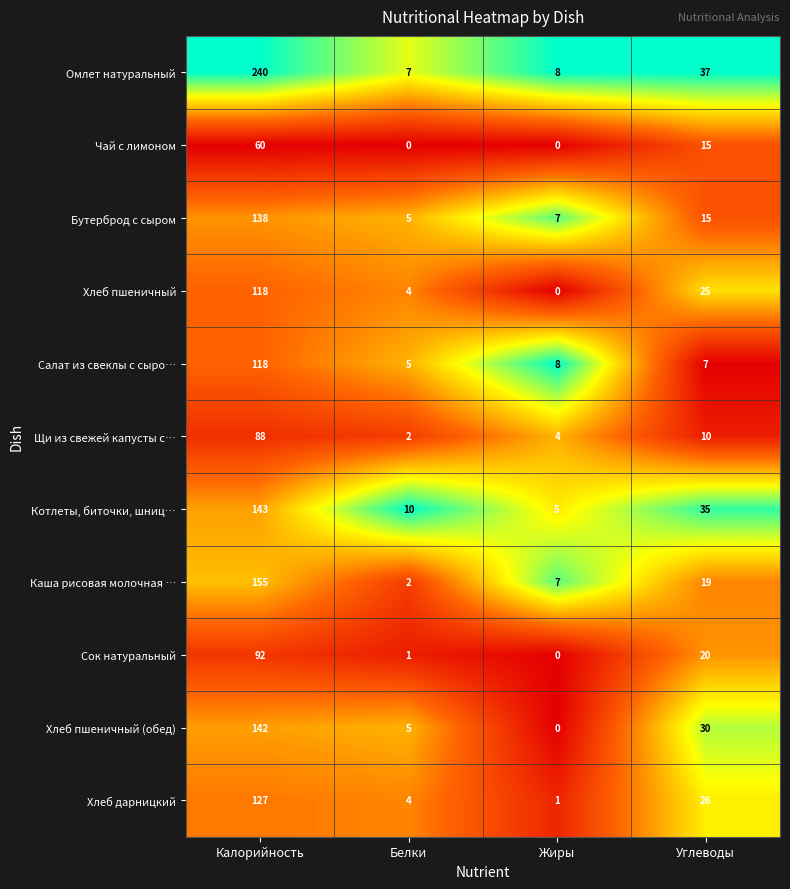

True or false: Салат из свеклы с сыро… has a value of 11 at Жиры.

False